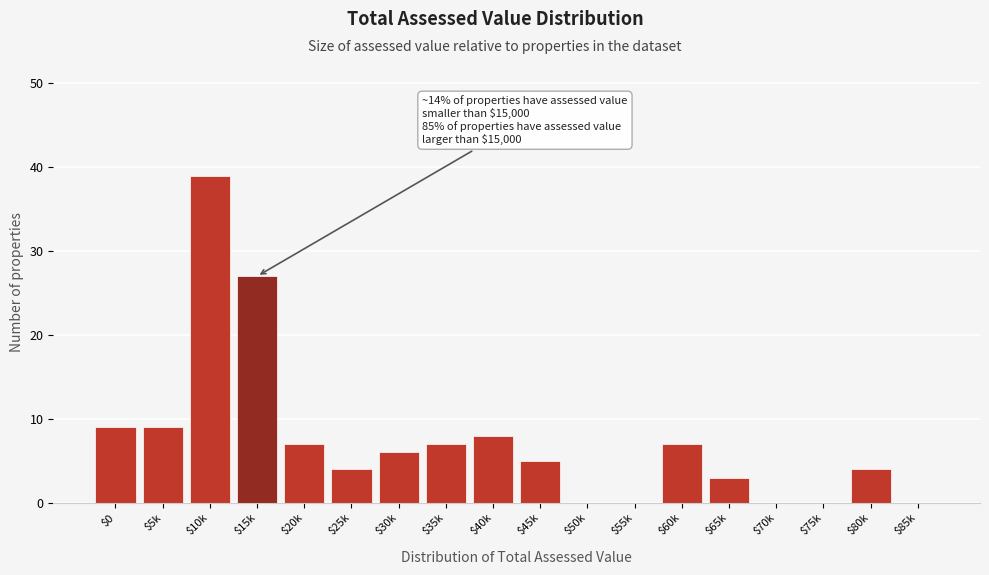

Which category has the highest value across all series?

$10k